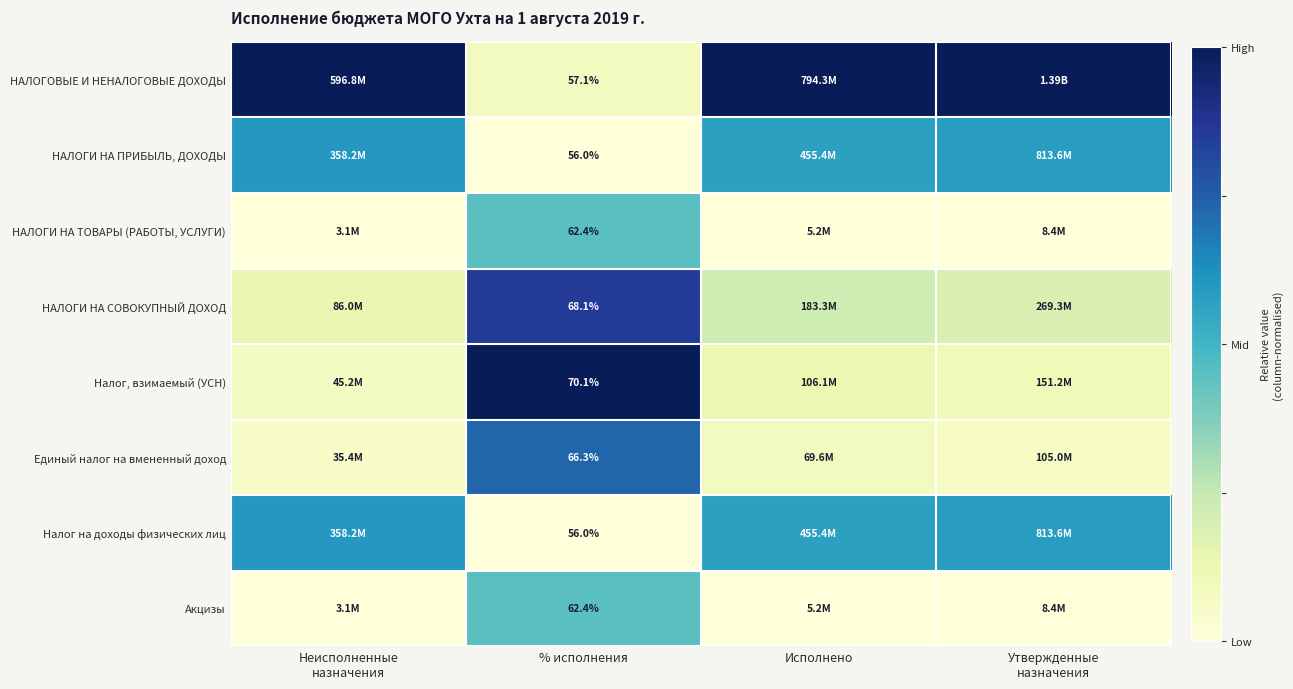

Which series has the largest total across all categories?

НАЛОГОВЫЕ И НЕНАЛОГОВЫЕ ДОХОДЫ